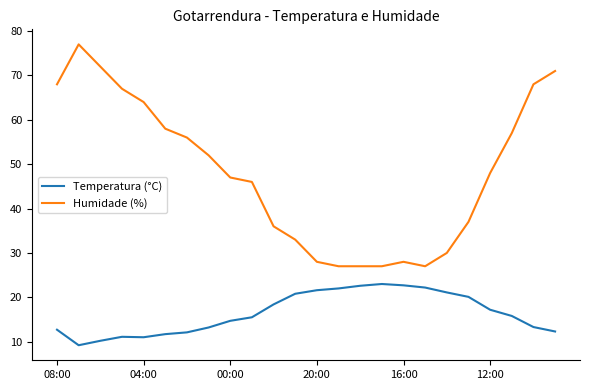

List the series in order of their peak value, highest first.

Humidade (%), Temperatura (°C)